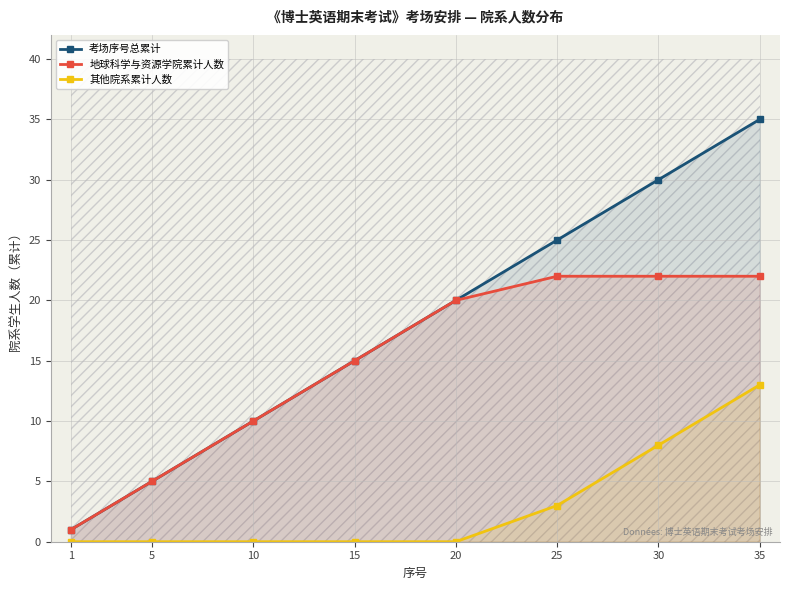

How many values in the 考场序号总累计 series exceed 20?

3